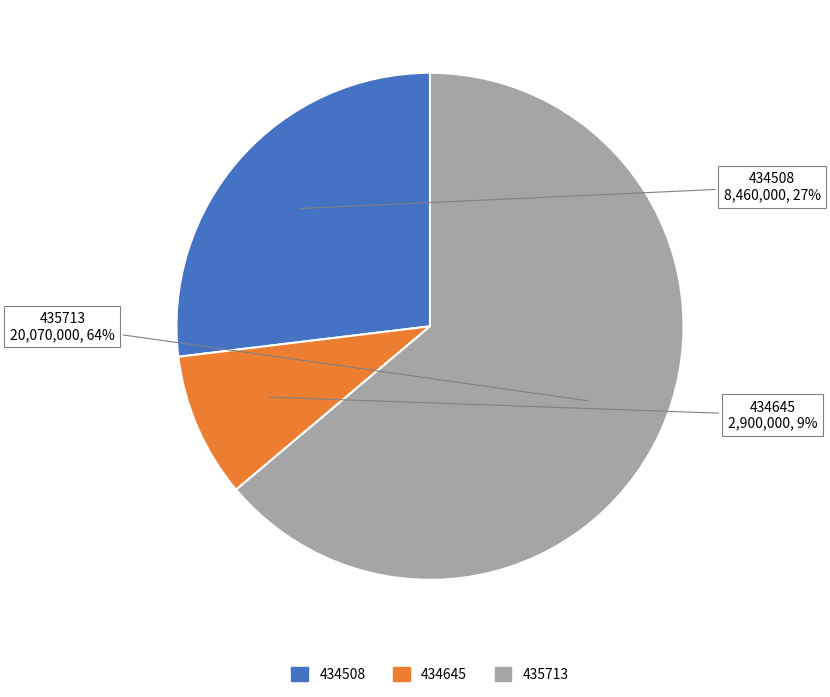

Is there a majority slice in this chart?

Yes